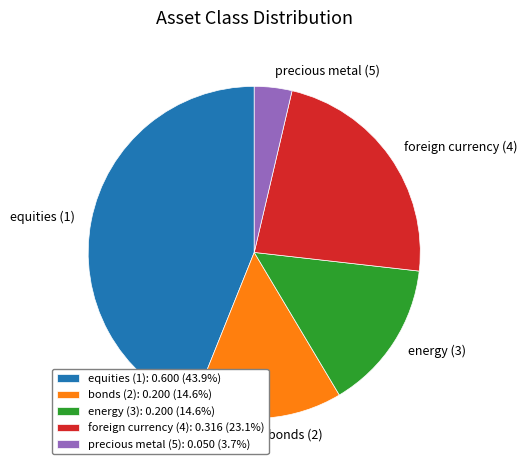

Is the sum of precious metal (5): 0.050 (3.7%) and energy (3): 0.200 (14.6%) greater than half?

No